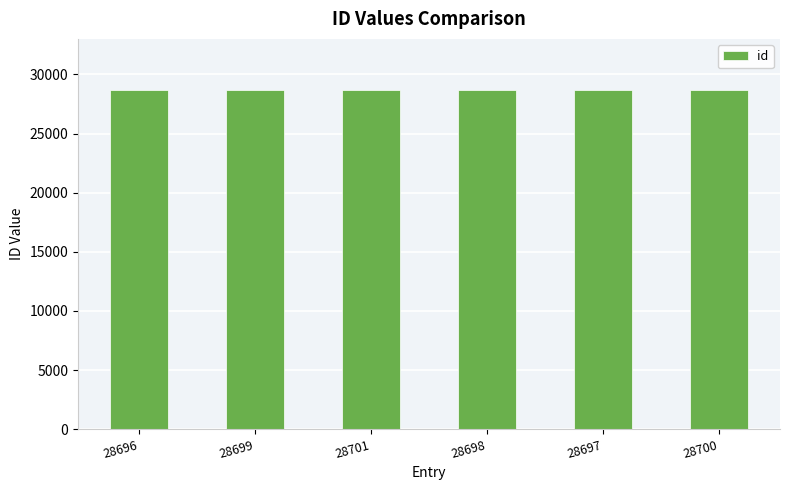

What is the sum of all values?

172191